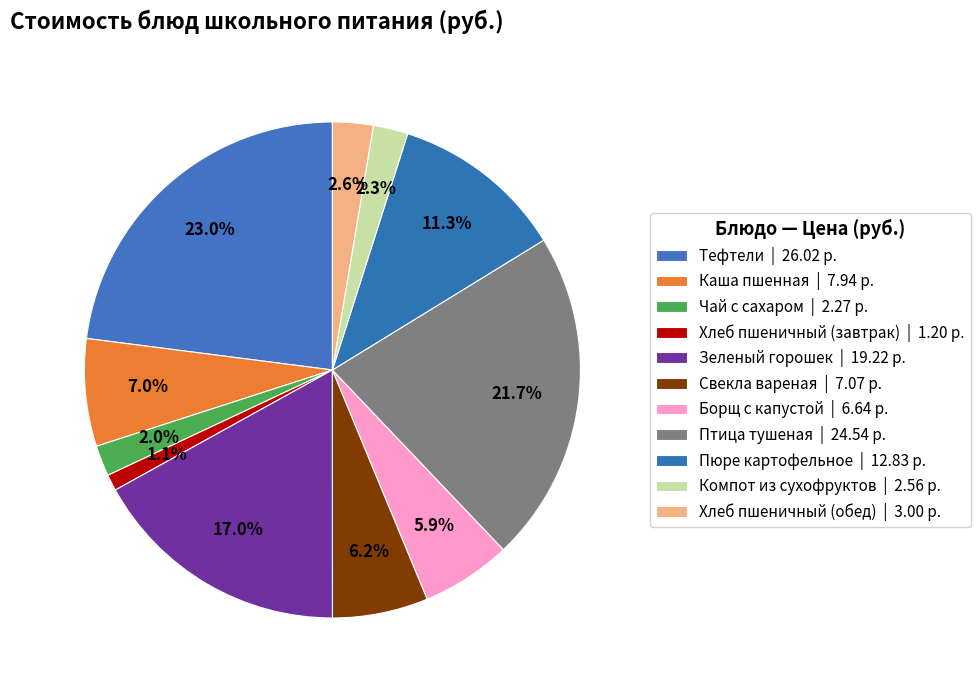

What is the largest slice in the pie chart?

Тефтели